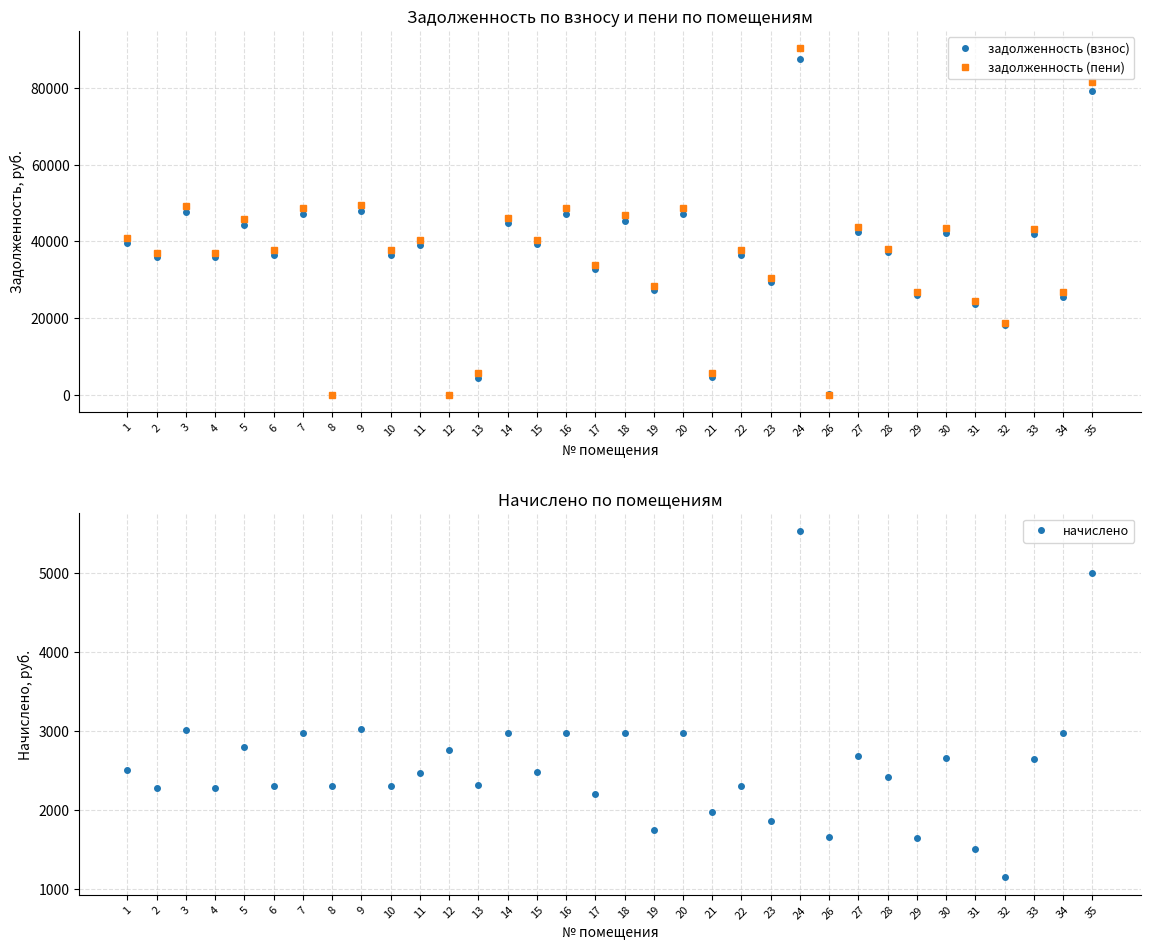

Is this an area chart (filled region under the line)?

No